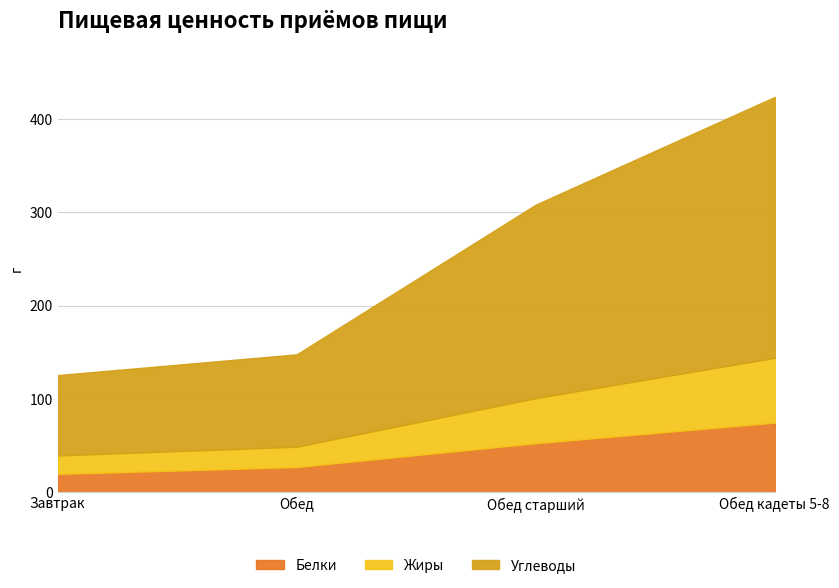

What is the value of the Белки point at the 2nd from the left?

26.9